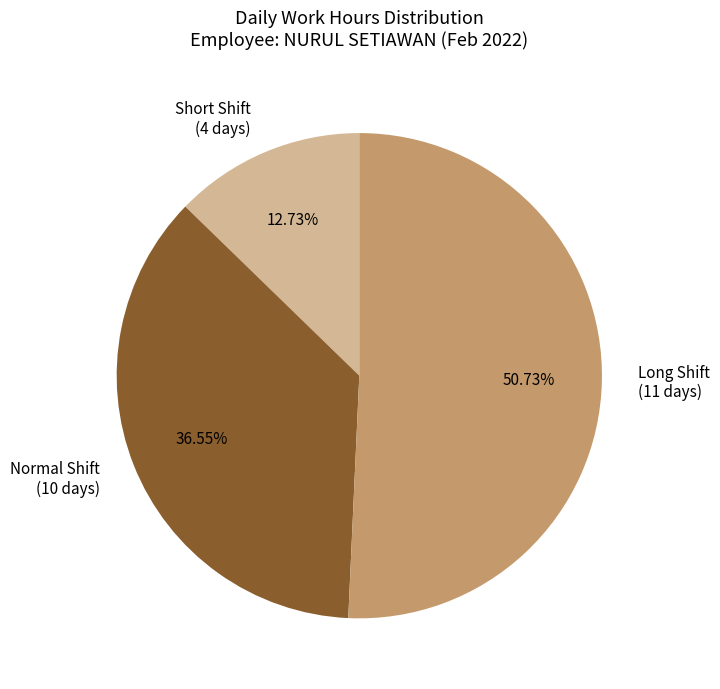

Count the number of slices in the pie.

3